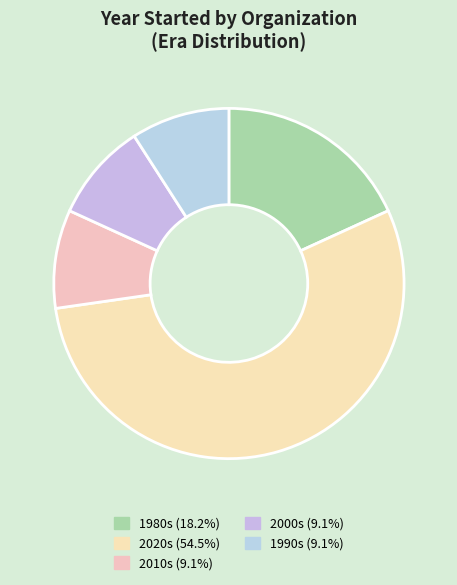

How many segments does this pie chart have?

5